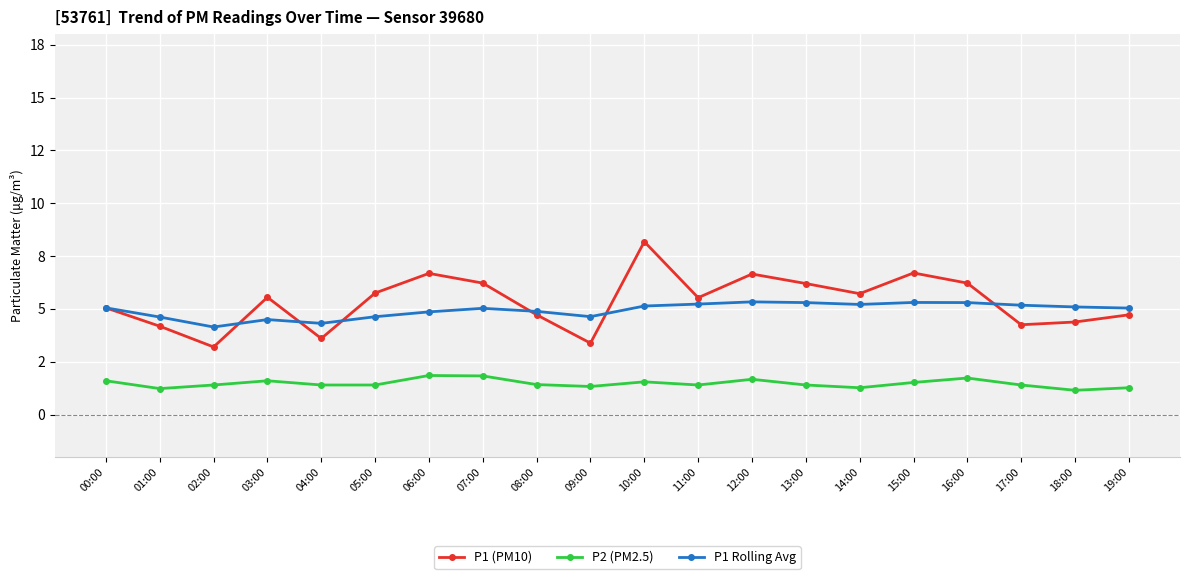

Does the chart have visible grid lines?

Yes